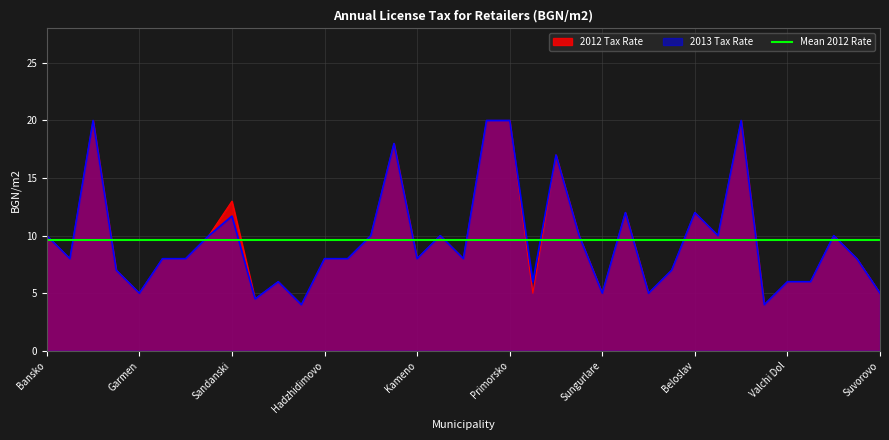

What is the value of the 2013 point at the 34th from the left?

6.0